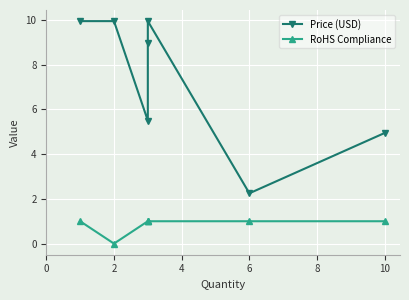

What is the value of the Price (USD) point at the 5th from the left?

9.9